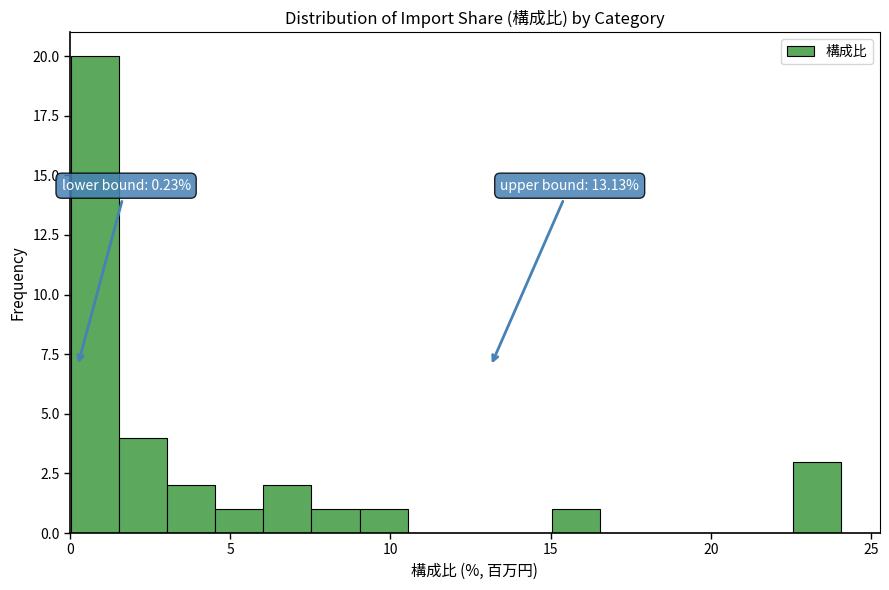

Read against the x-axis, roughly where is the centre of the tallest bar?

1.0